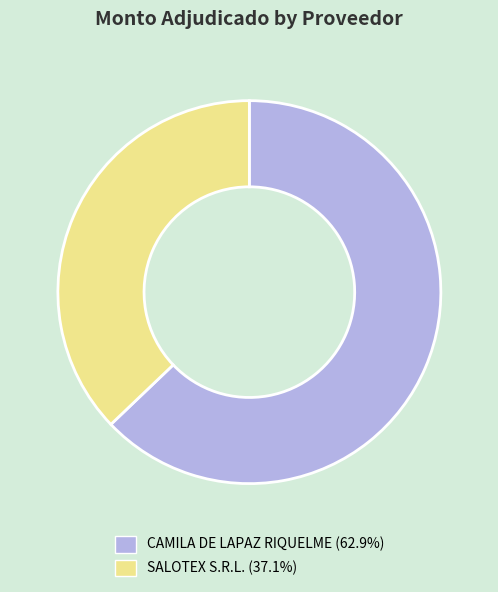

What is the ratio of the value at SALOTEX S.R.L. to the value at CAMILA DE LAPAZ RIQUELME?

0.6